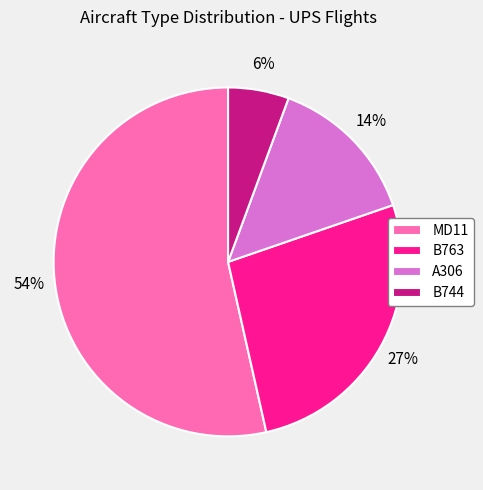

Is the sum of MD11 and A306 greater than half?

Yes